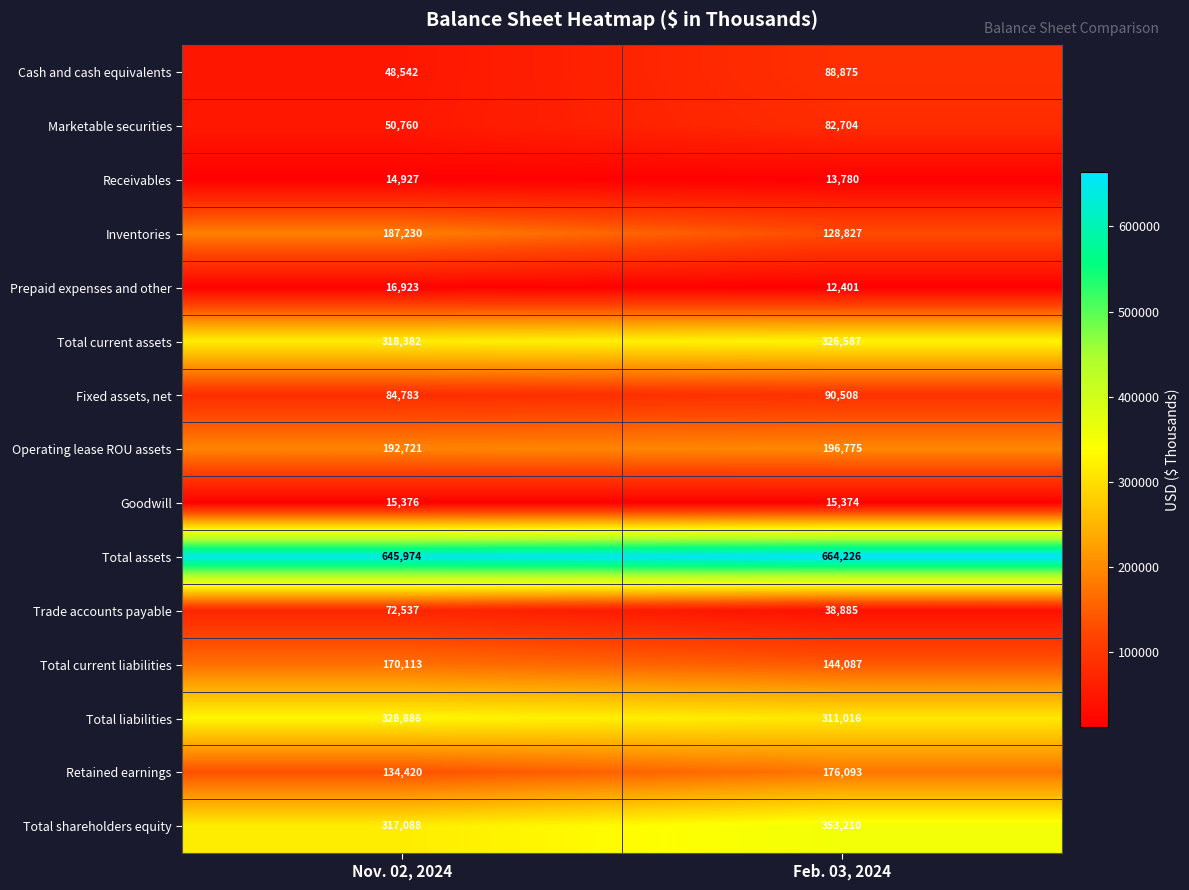

Rank the categories by Total shareholders equity value from highest to lowest.

Feb. 03, 2024, Nov. 02, 2024